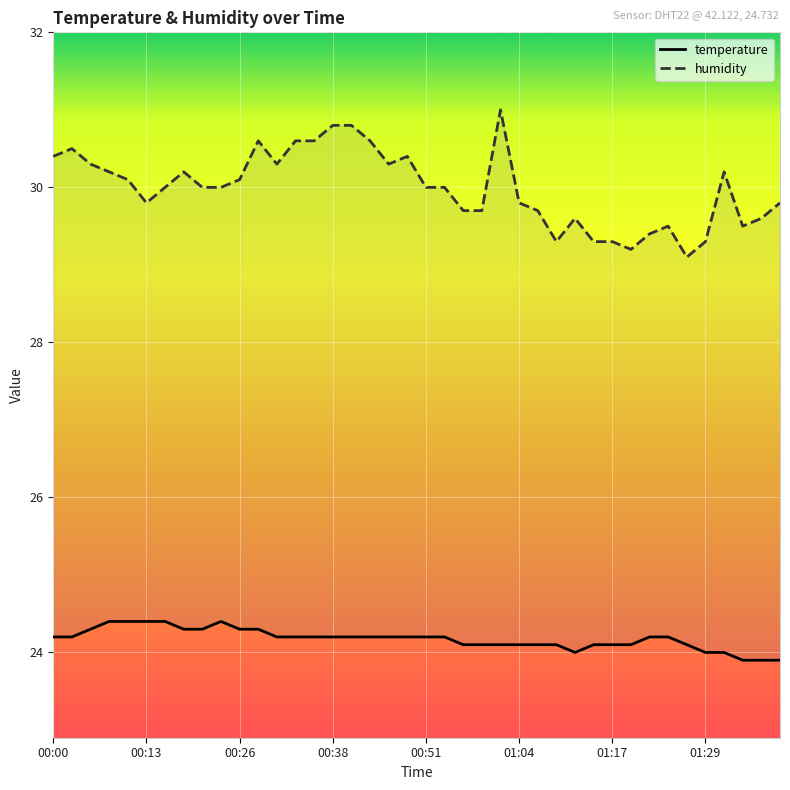

What is the value of the temperature point at the 1st from the left?

24.2